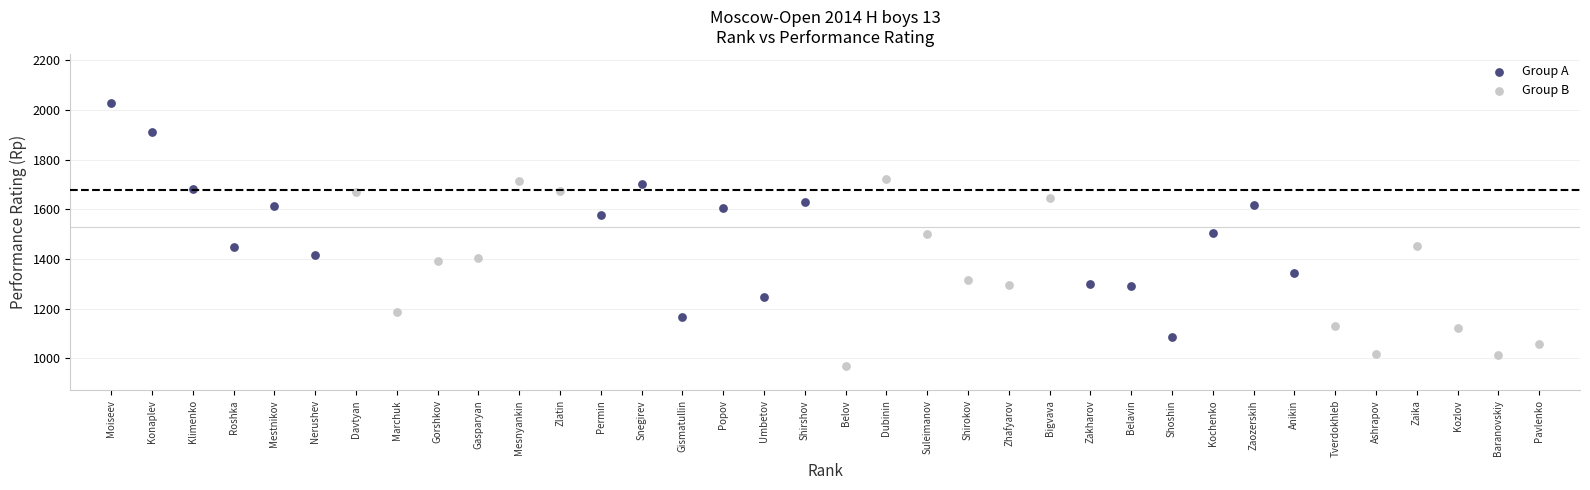

Which series has the widest spread of Y values?

Group A